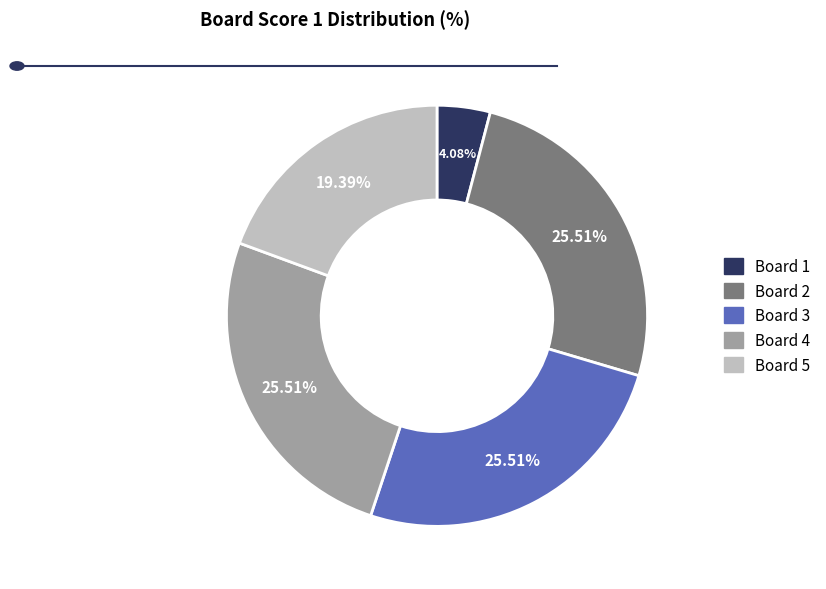

Which category has the smallest portion of the pie?

Board 1